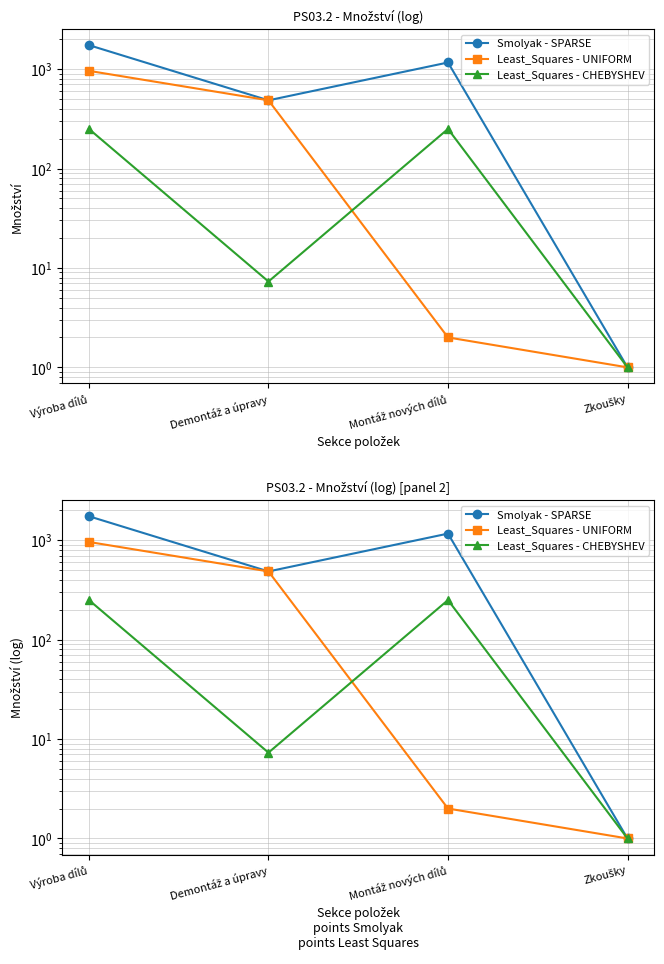

Reading left to right, transcribe all the data shown in this chart.

Smolyak - SPARSE: Výroba dílů=1741.0	Demontáž a úpravy=485.0	Montáž nových dílů=1165.0	Zkoušky=1.0
Least_Squares - UNIFORM: Výroba dílů=960.0	Demontáž a úpravy=485.0	Montáž nových dílů=2.0	Zkoušky=1.0
Least_Squares - CHEBYSHEV: Výroba dílů=250.0	Demontáž a úpravy=7.3	Montáž nových dílů=250.0	Zkoušky=1.0